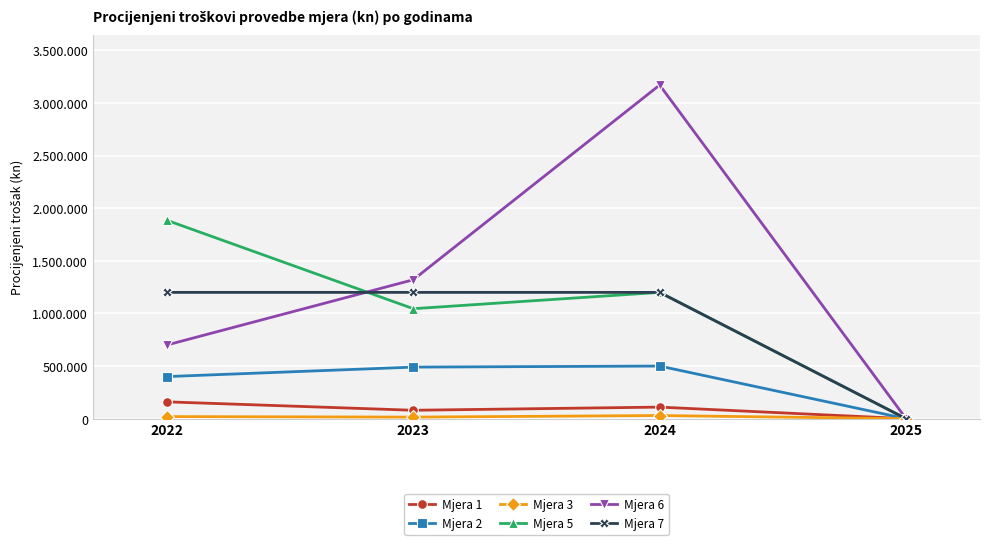

What is the highest value of the Mjera 2 series?

500000